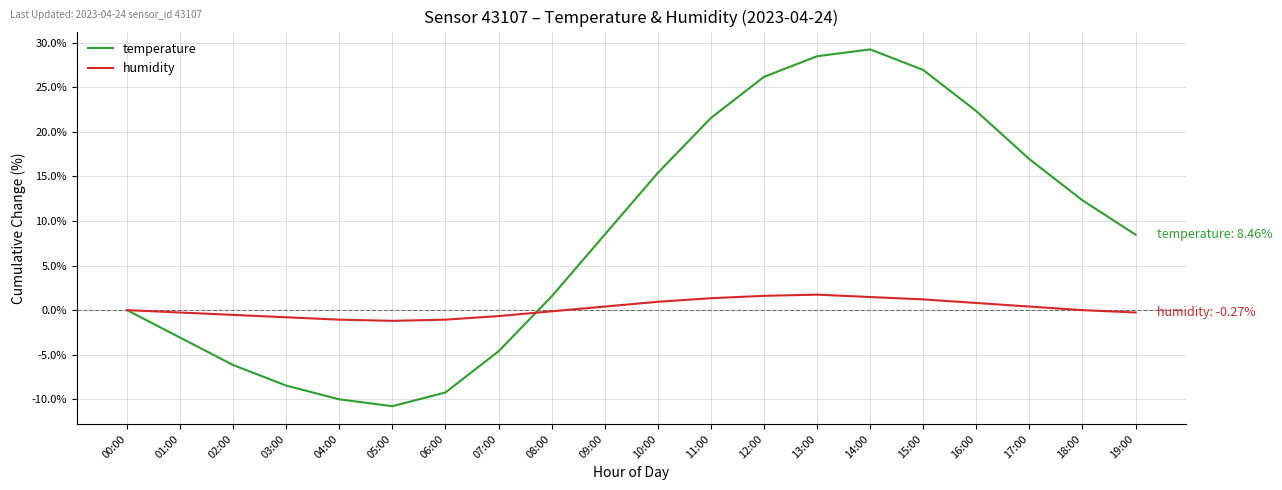

Where does the temperature series first go above 8?

09:00